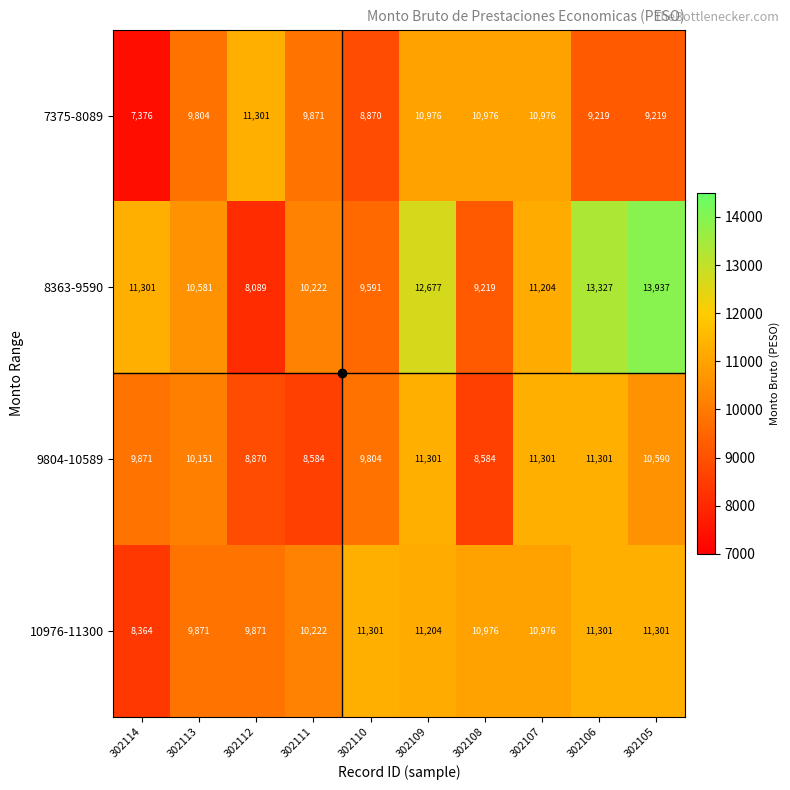

Where does the 7375-8089 series first go above 9871?

302112